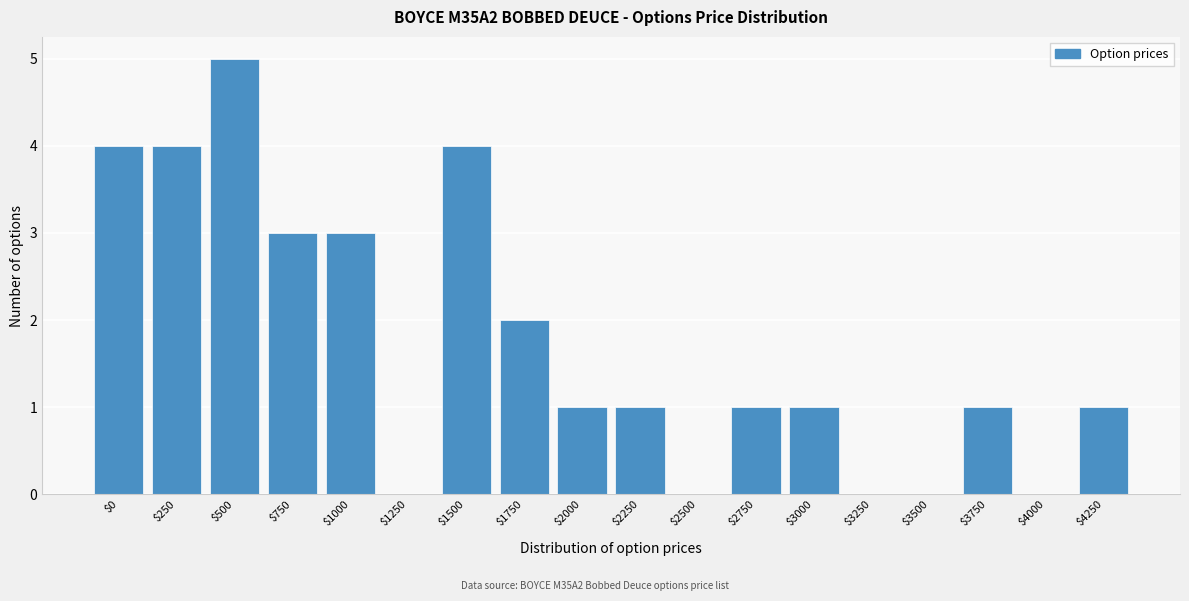

What is the sum of all values?

31